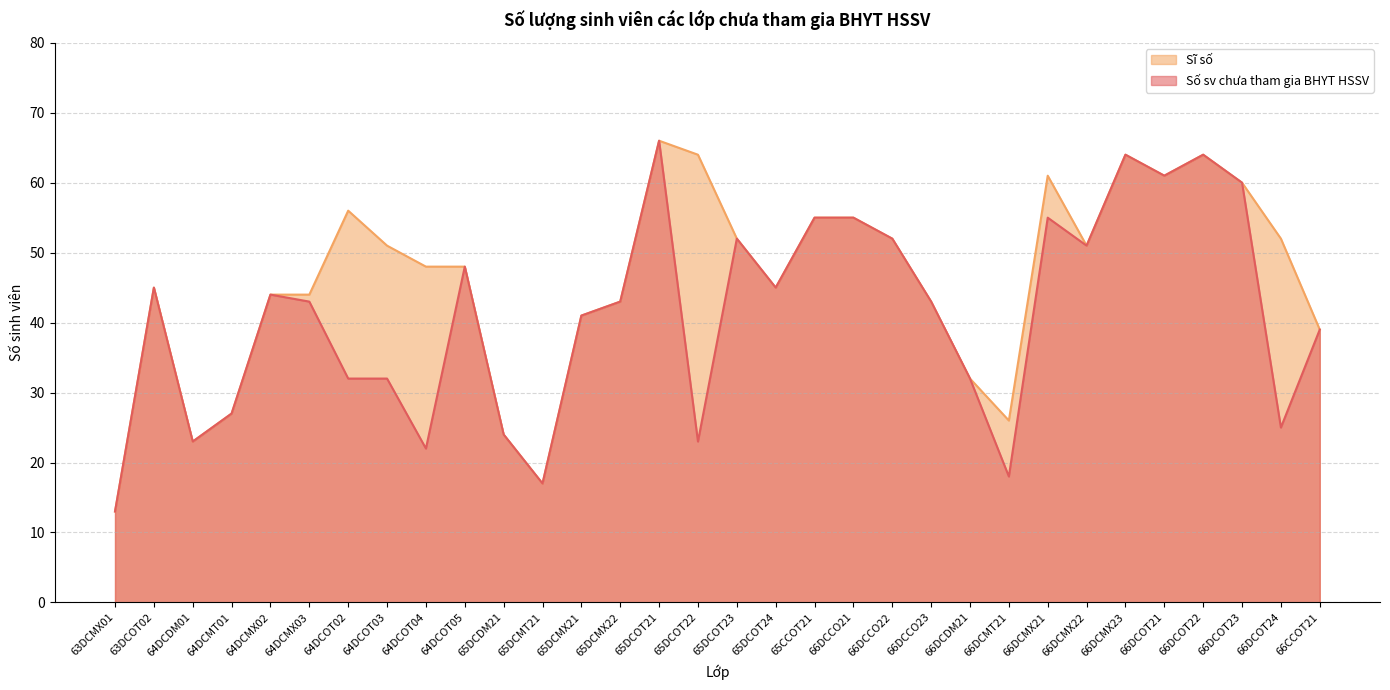

At which label does Sĩ số first exceed 48?

64DCOT02